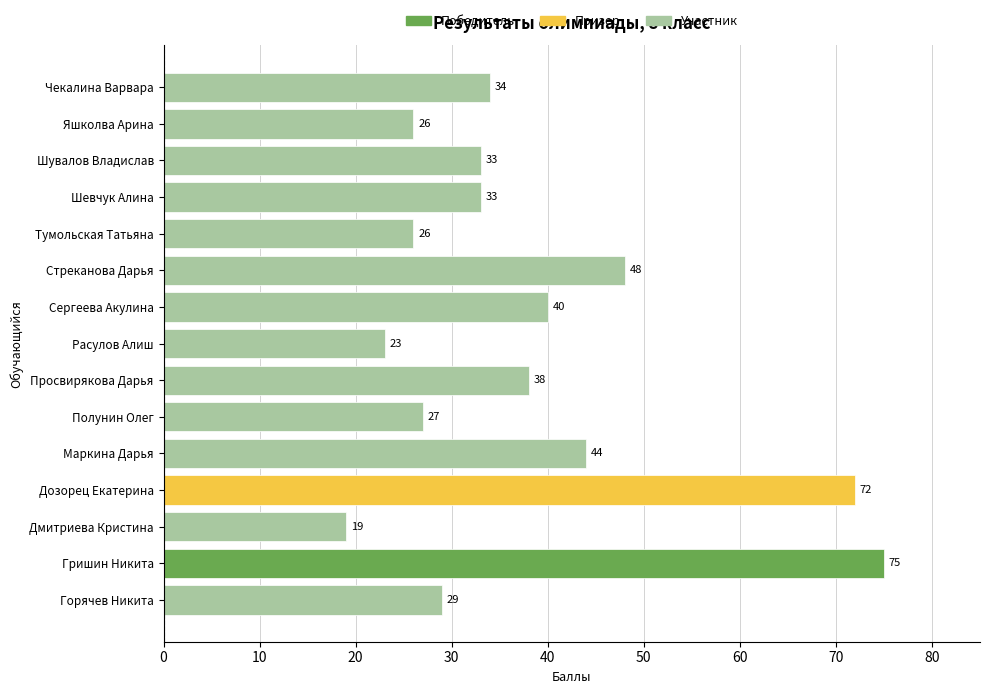

Where is the data nearest to the value 47?

Стреканова Дарья